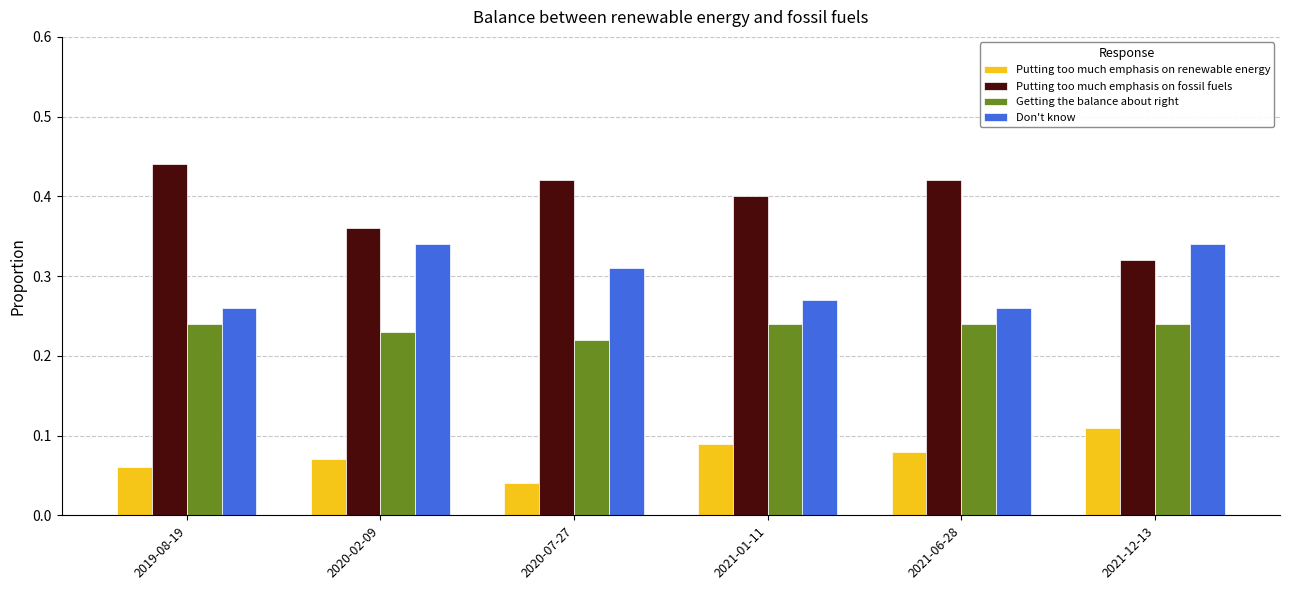

At which label is Putting too much emphasis on fossil fuels closest to 0?

2021-12-13